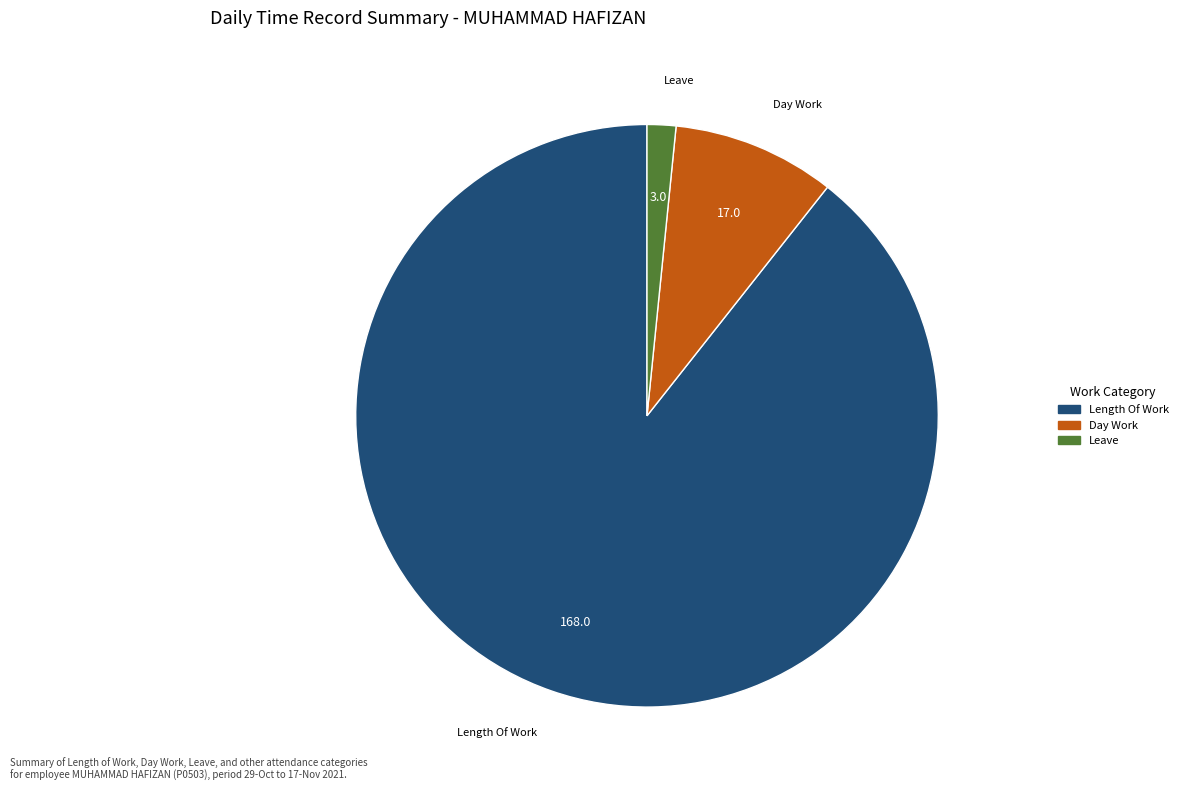

Is there any slice that represents more than half of the pie?

Yes